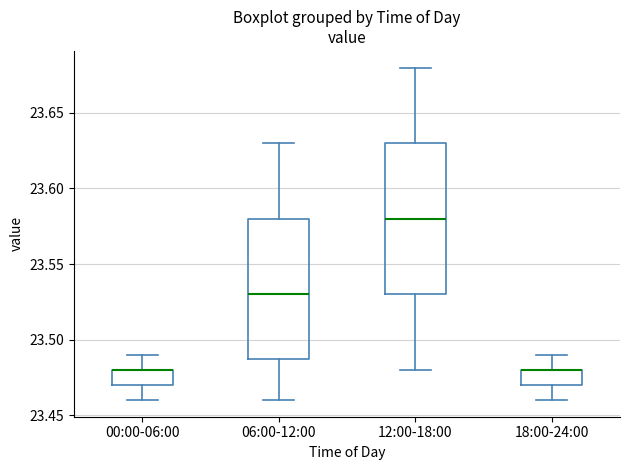

Which box is the tallest, from its lower edge to its upper edge?

12:00-18:00